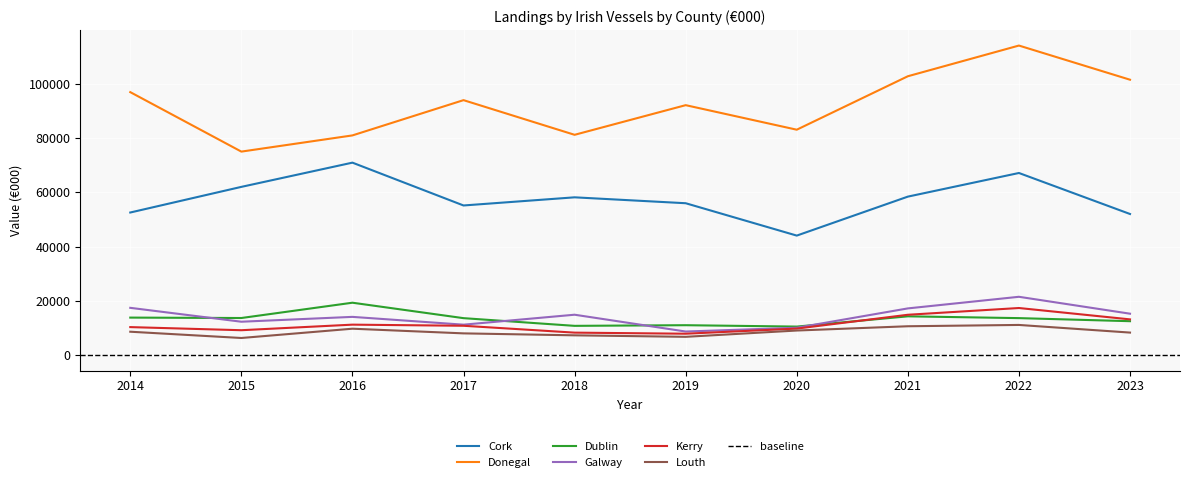

True or false: Cork and Dublin intersect in this chart.

False